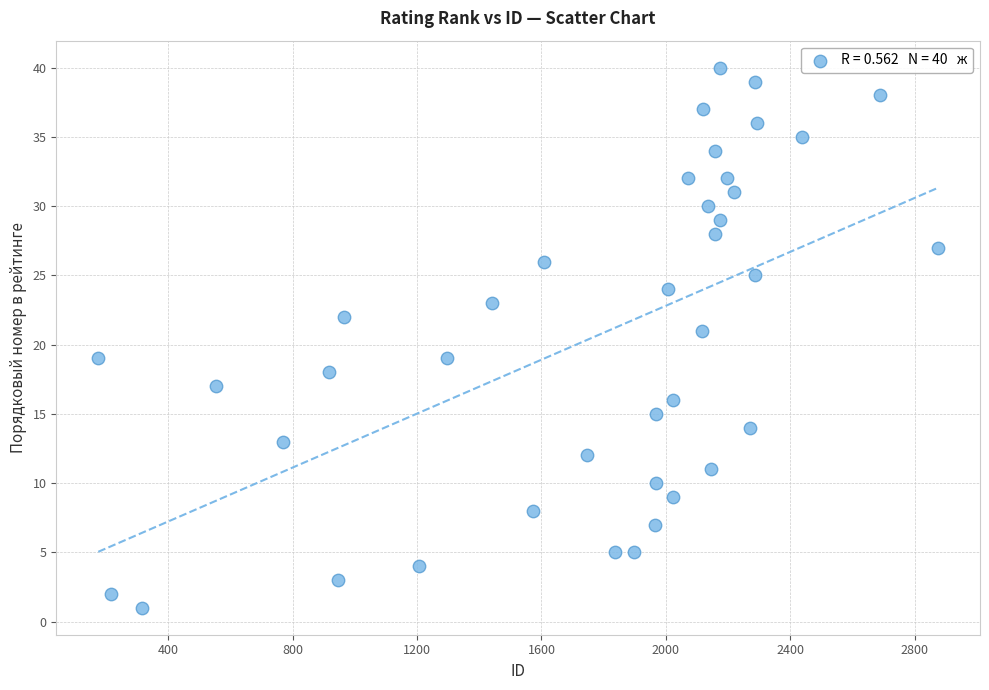

What is the range of X values (max minus min)?

2700